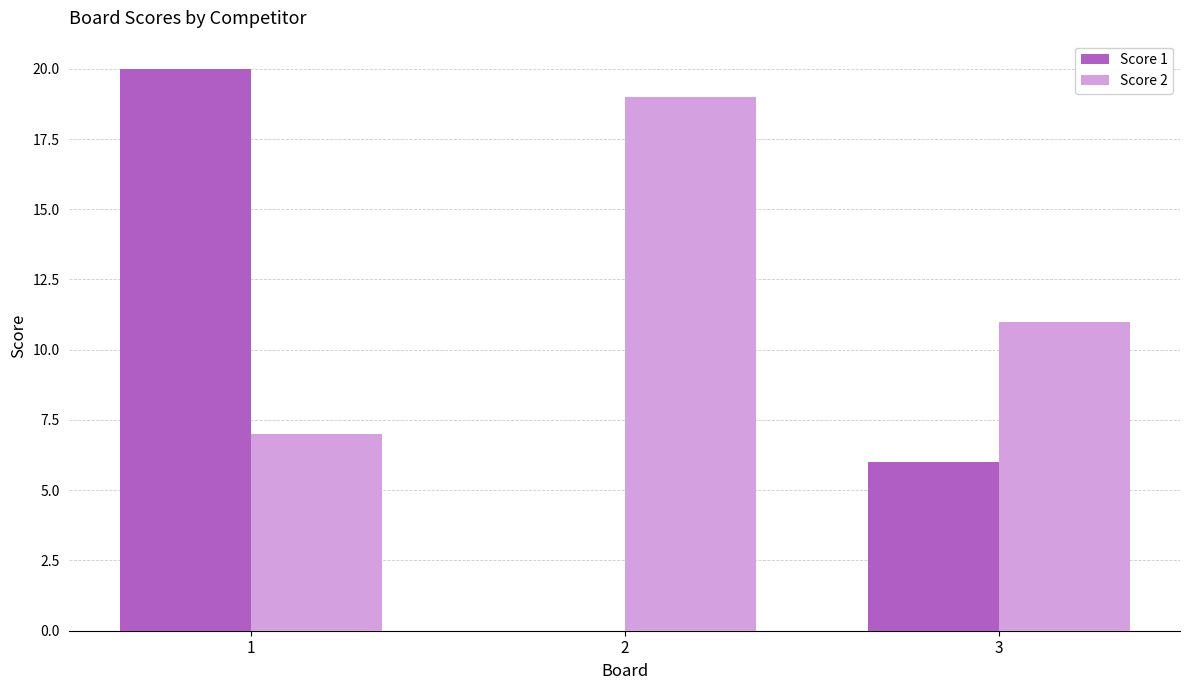

The Score 1 series shows 32 at 1. True or false?

False